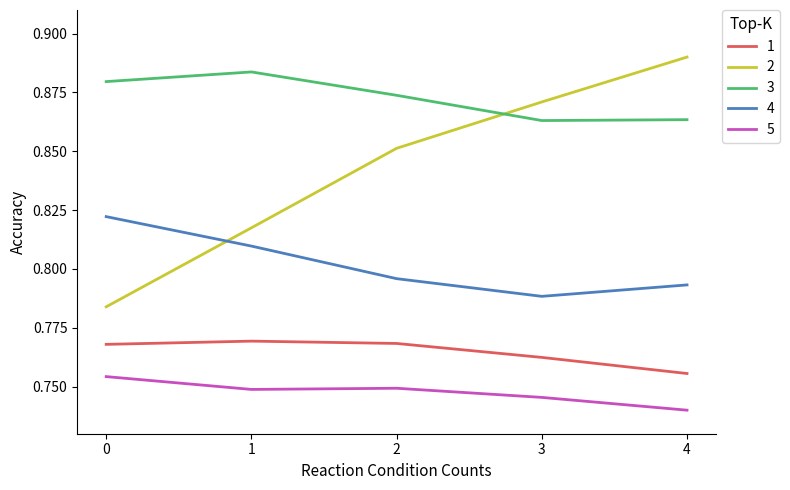

Rank the series at 4 from highest to lowest value.

2, 3, 4, 1, 5